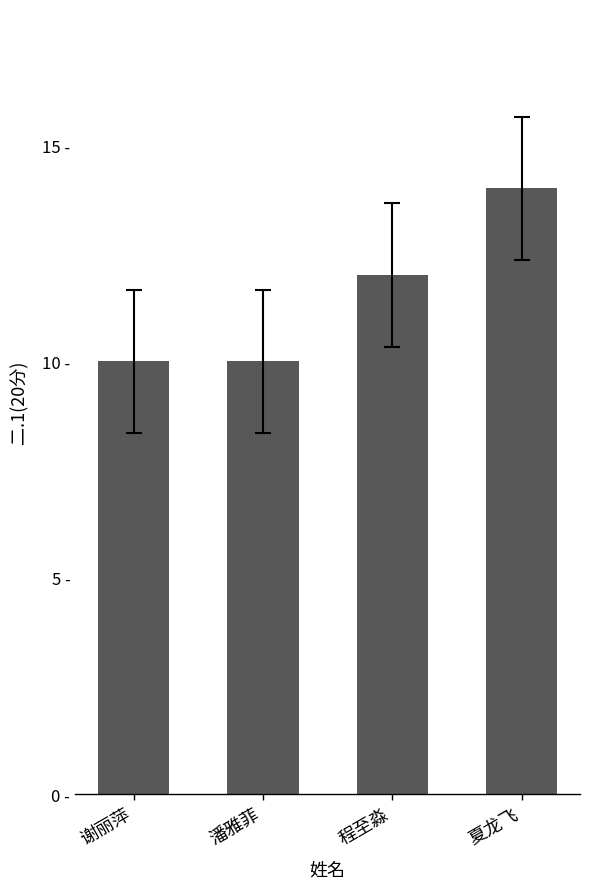

Are the bars horizontal?

No